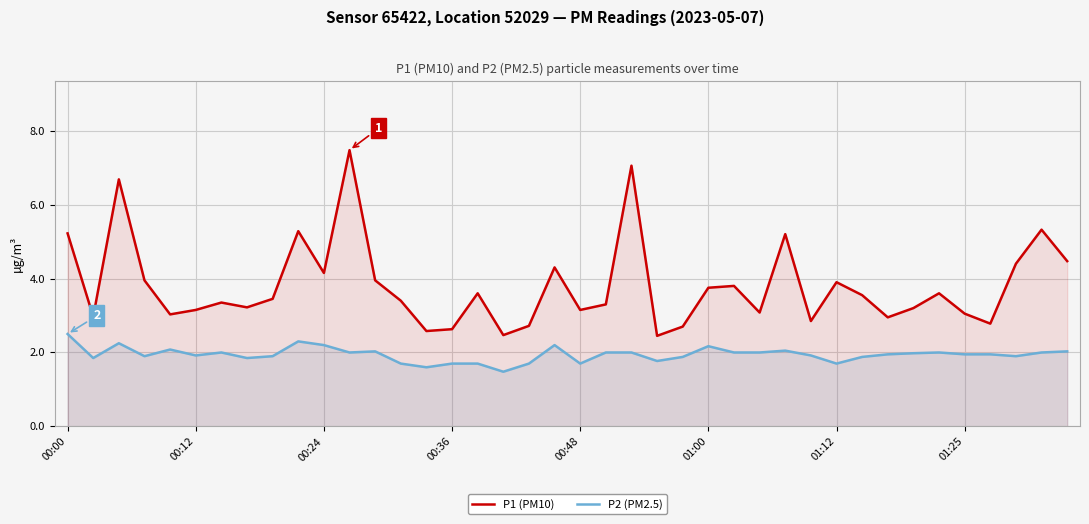

In P2 (PM2.5), how many points are higher than both neighbors (excluding endpoints)?

9